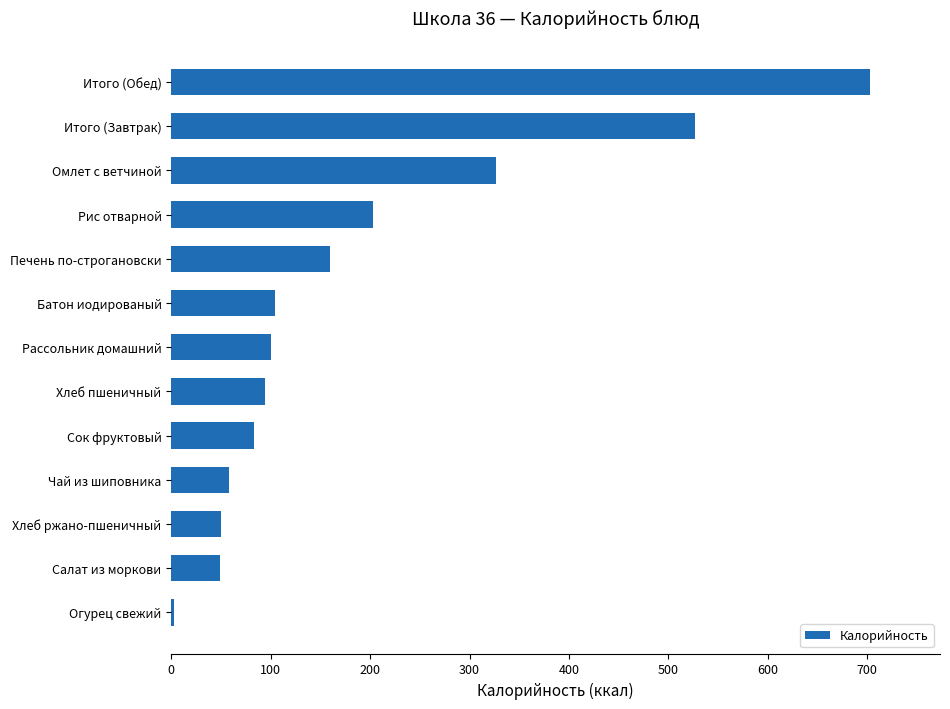

At which label is the value closest to 352?

Омлет с ветчиной